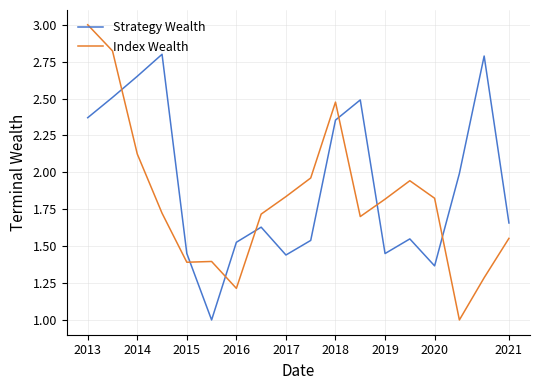

What is the smallest value displayed?

1.0